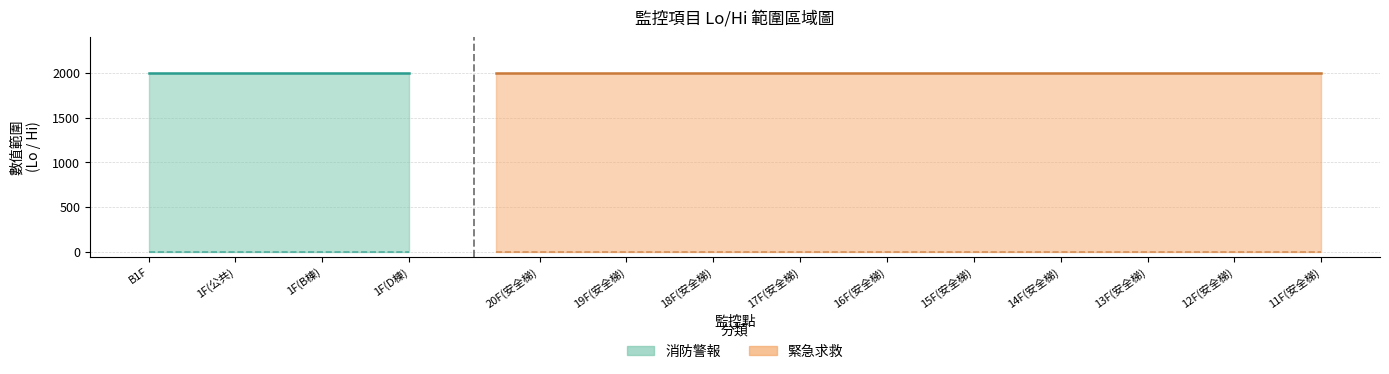

What position from the left is Lo?

1